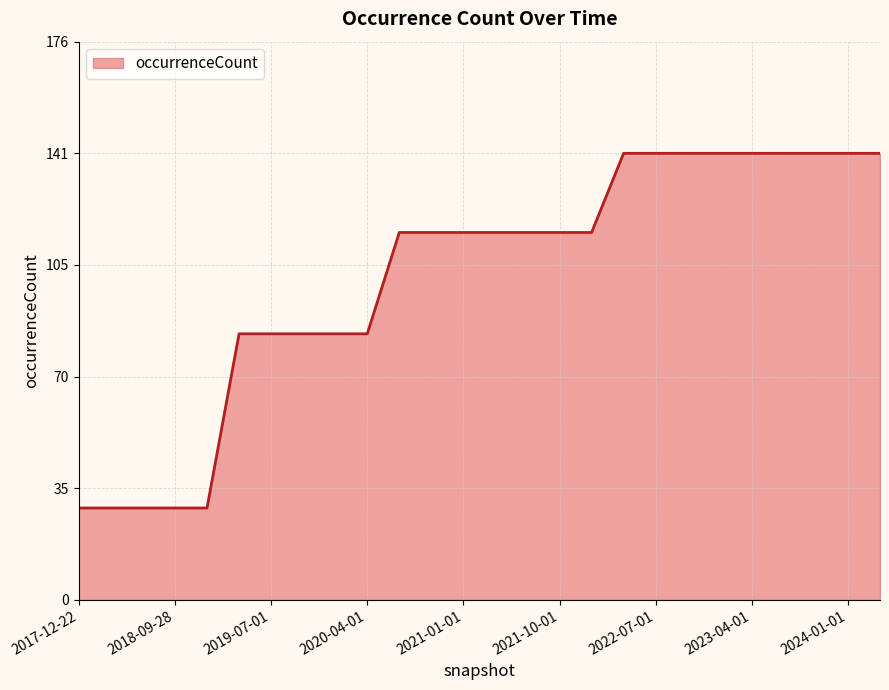

What is the smallest value displayed?

29